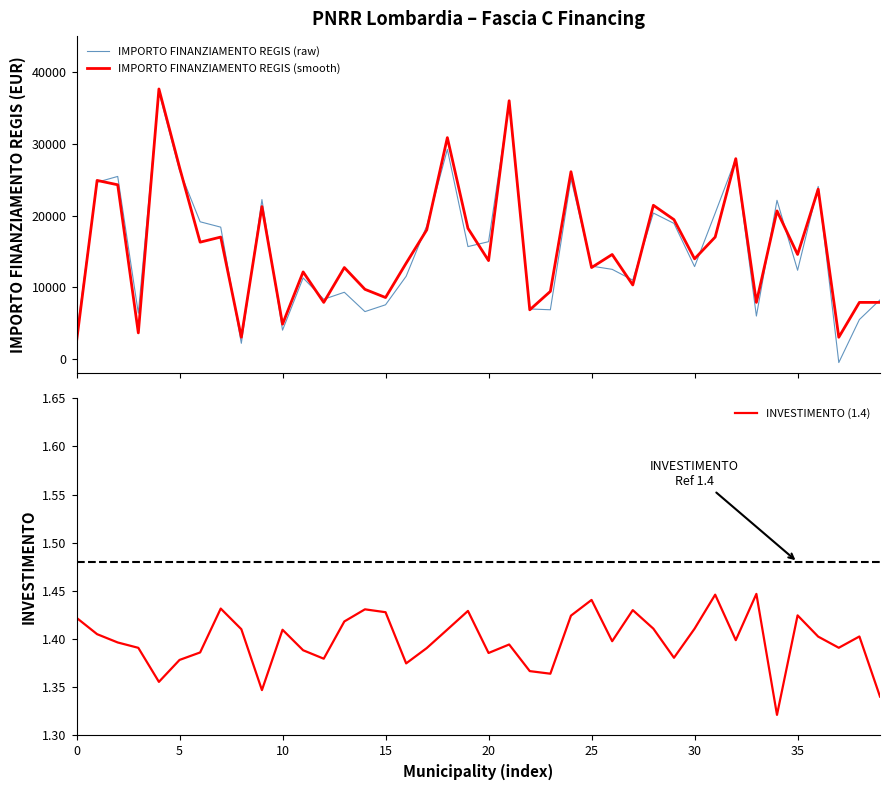

What is the maximum value shown in the chart?

37634.0